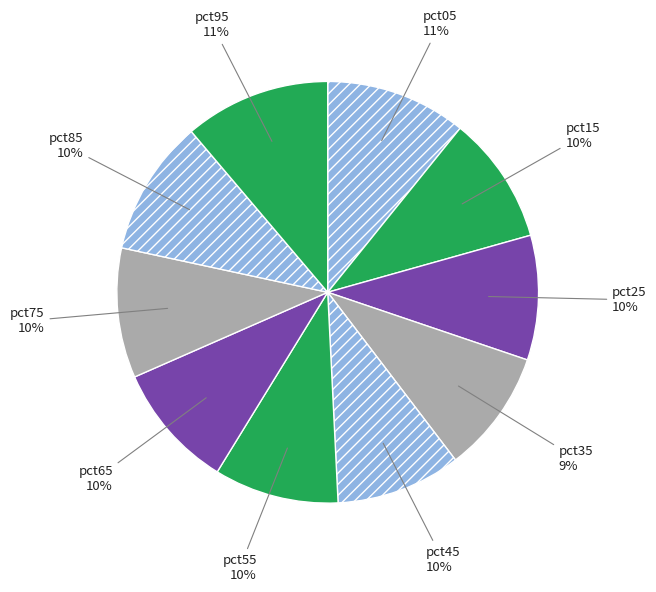

To the nearest percent, what is the combined percentage of pct75 and pct85?

20%